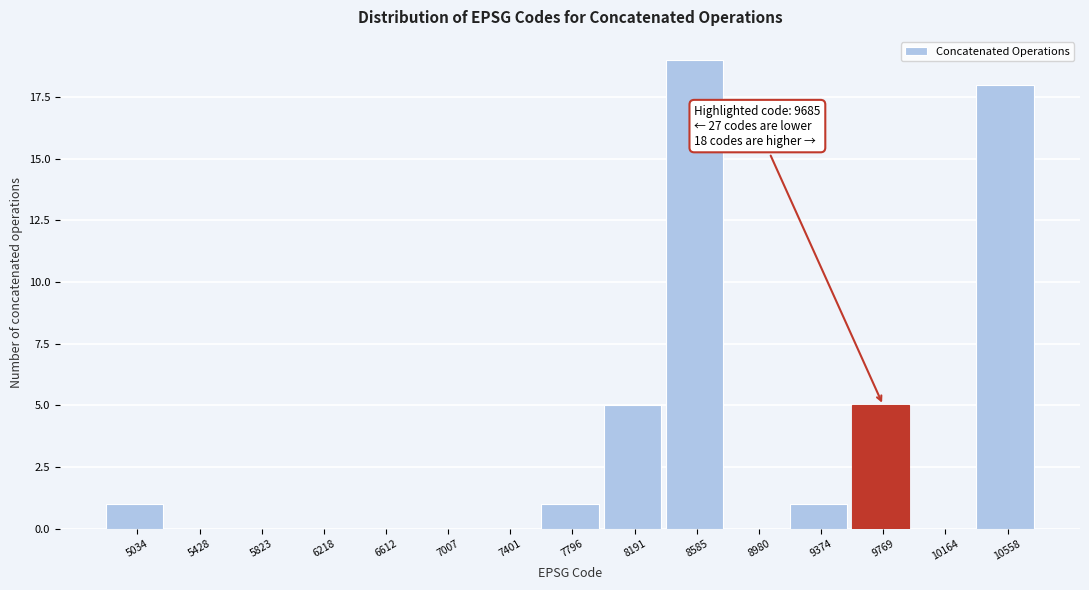

Which range on the x-axis has the tallest bar?

8400 to 8800